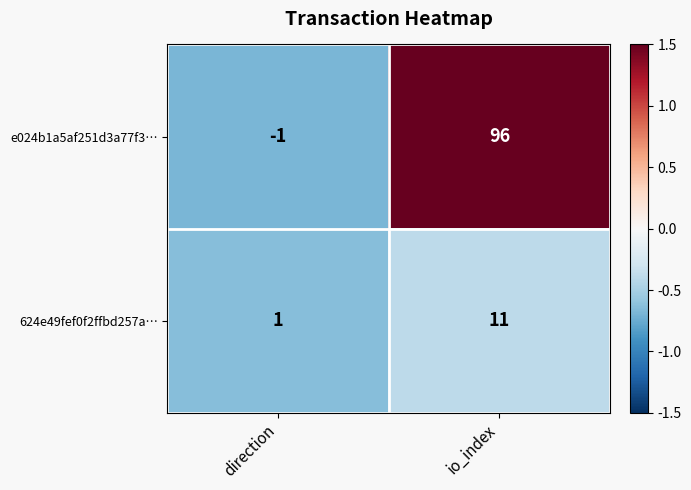

Reading left to right, extract all data points from this chart.

e024b1a5af251d3a77f3…: direction=-1	io_index=96
624e49fef0f2ffbd257a…: direction=1	io_index=11